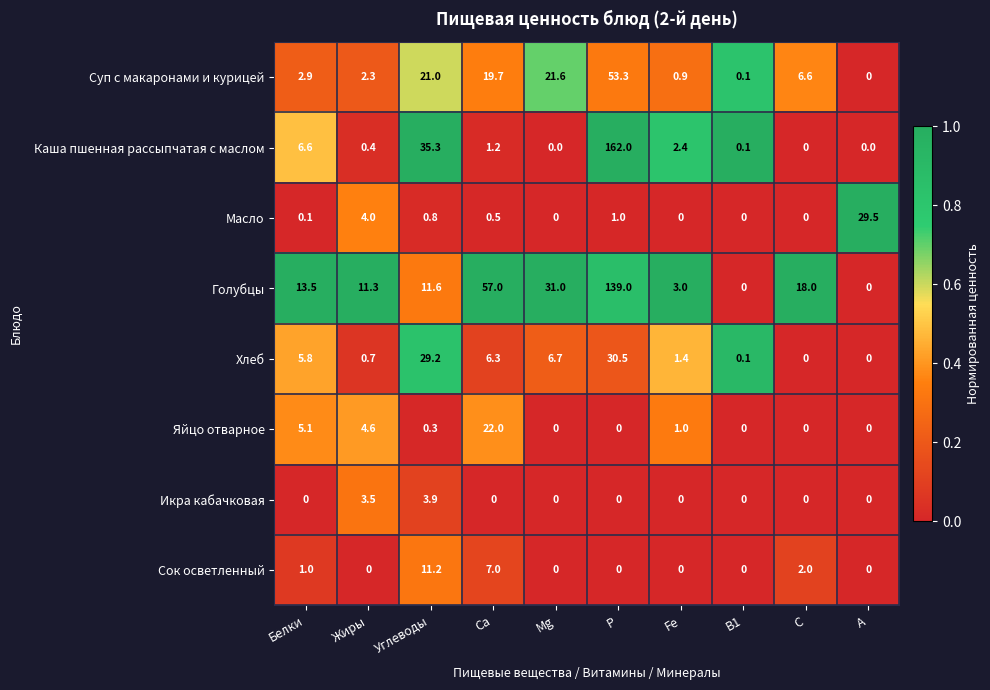

How many data points does each series have?

10